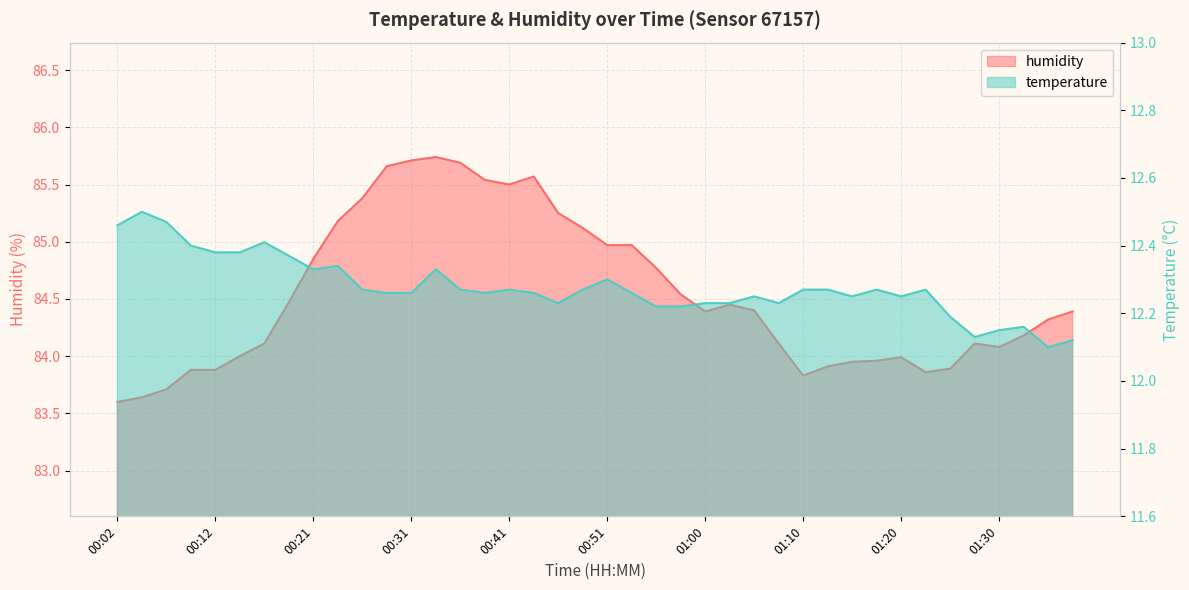

What is the approximate value of humidity at 00:29?

85.7